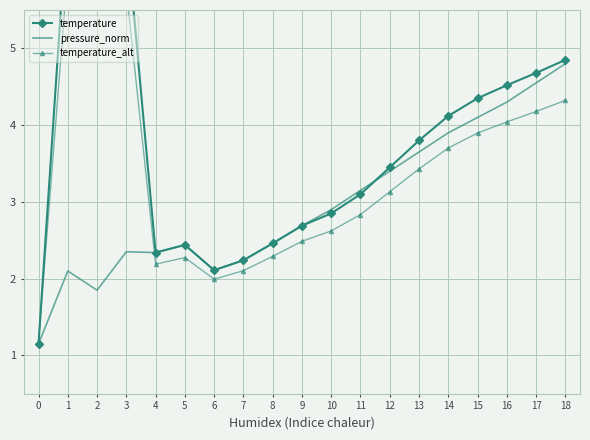

Reading right to left, transcribe all the data shown in this chart.

temperature: 18=4.8	17=4.7	16=4.5	15=4.3	14=4.1	13=3.8	12=3.5	11=3.1	10=2.9	9=2.7	8=2.5	7=2.2	6=2.1	5=2.4	4=2.3	3=6.5	2=6.9	1=6.9	0=1.1
pressure_norm: 18=4.8	17=4.5	16=4.3	15=4.1	14=3.9	13=3.6	12=3.4	11=3.1	10=2.9	9=2.7	8=2.5	7=2.2	6=2.1	5=2.4	4=2.3	3=2.4	2=1.9	1=2.1	0=1.1
temperature_alt: 18=4.3	17=4.2	16=4.0	15=3.9	14=3.7	13=3.4	12=3.1	11=2.8	10=2.6	9=2.5	8=2.3	7=2.1	6=2.0	5=2.3	4=2.2	3=5.8	2=6.1	1=6.0	0=1.2